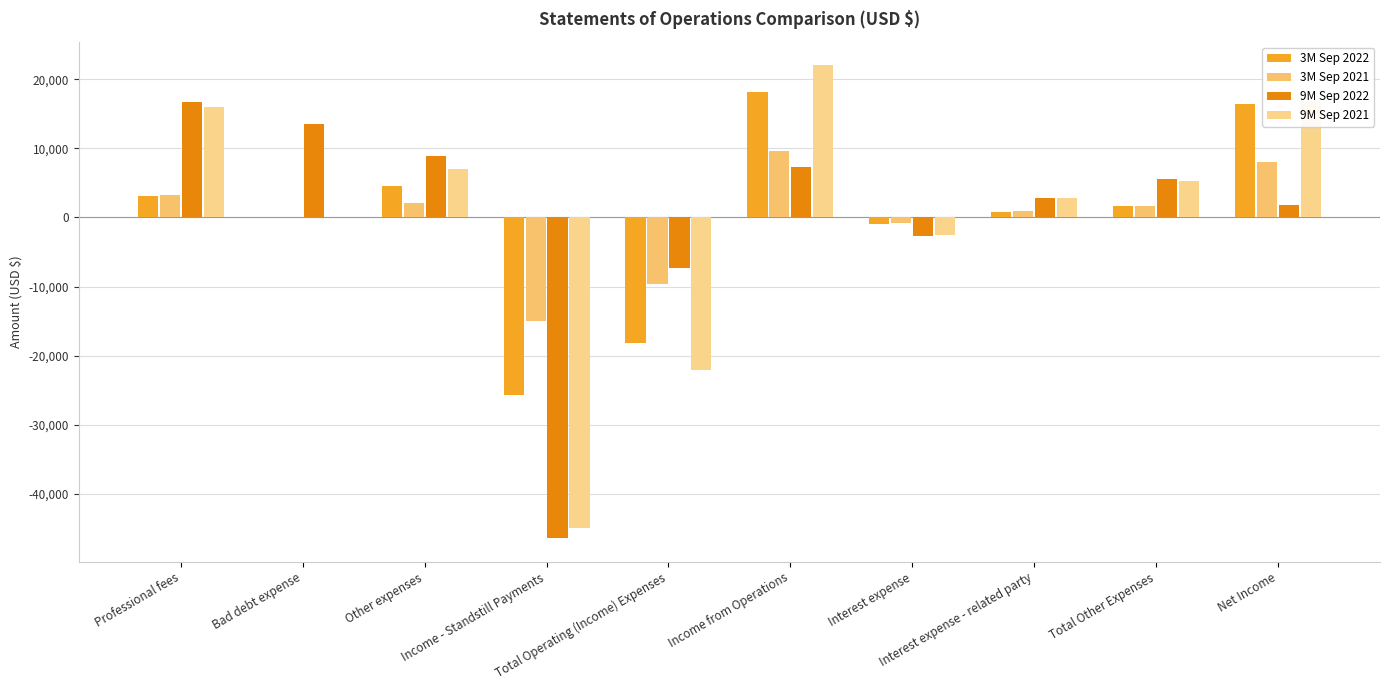

Where is 9M Sep 2022 nearest to the value -14834?

Total Operating (Income) Expenses